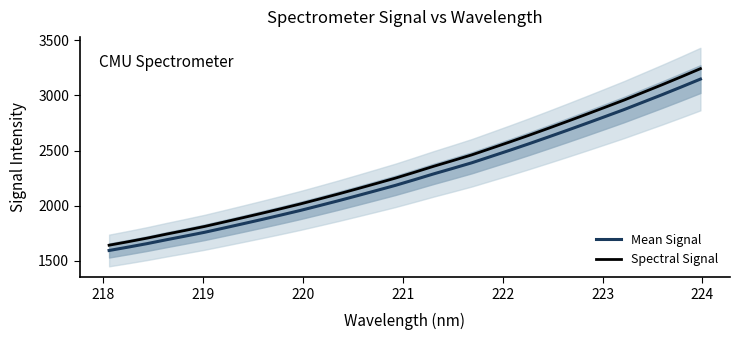

True or false: Mean Signal and Spectral Signal intersect in this chart.

False